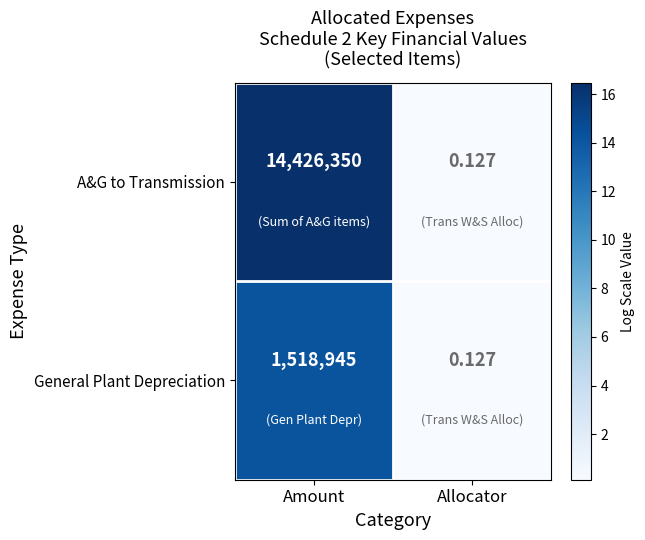

Rank the series by their average value, from highest to lowest.

A&G to Transmission, General Plant Depreciation